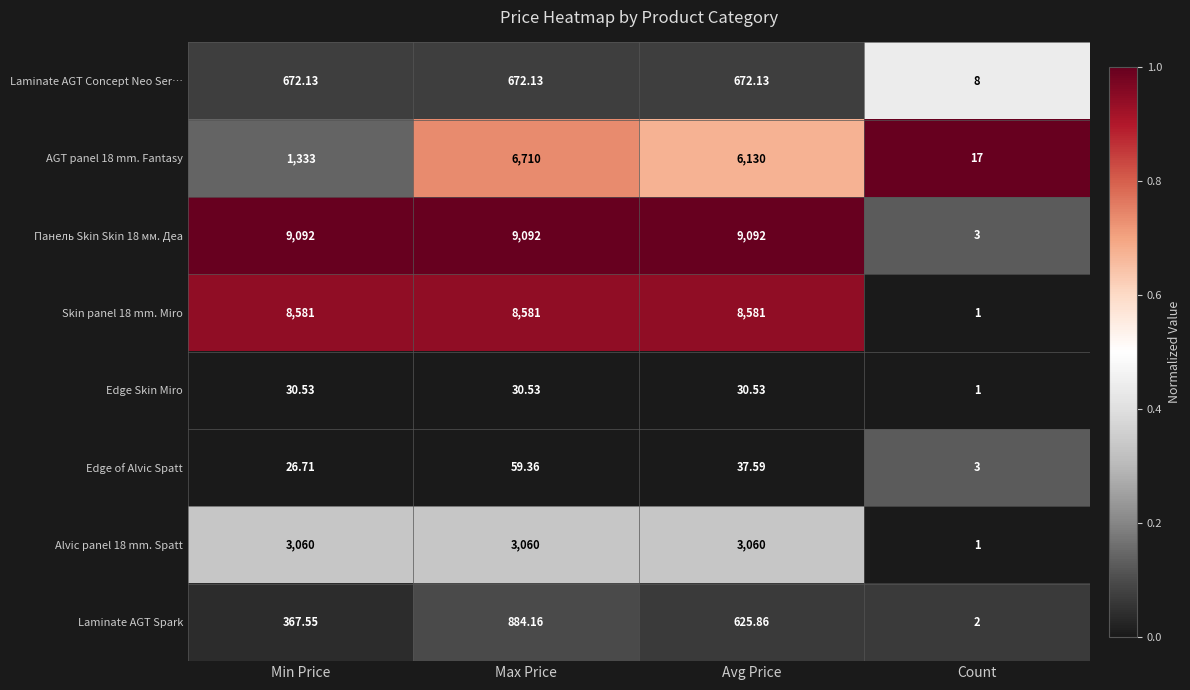

Count the number of categories in the chart.

4